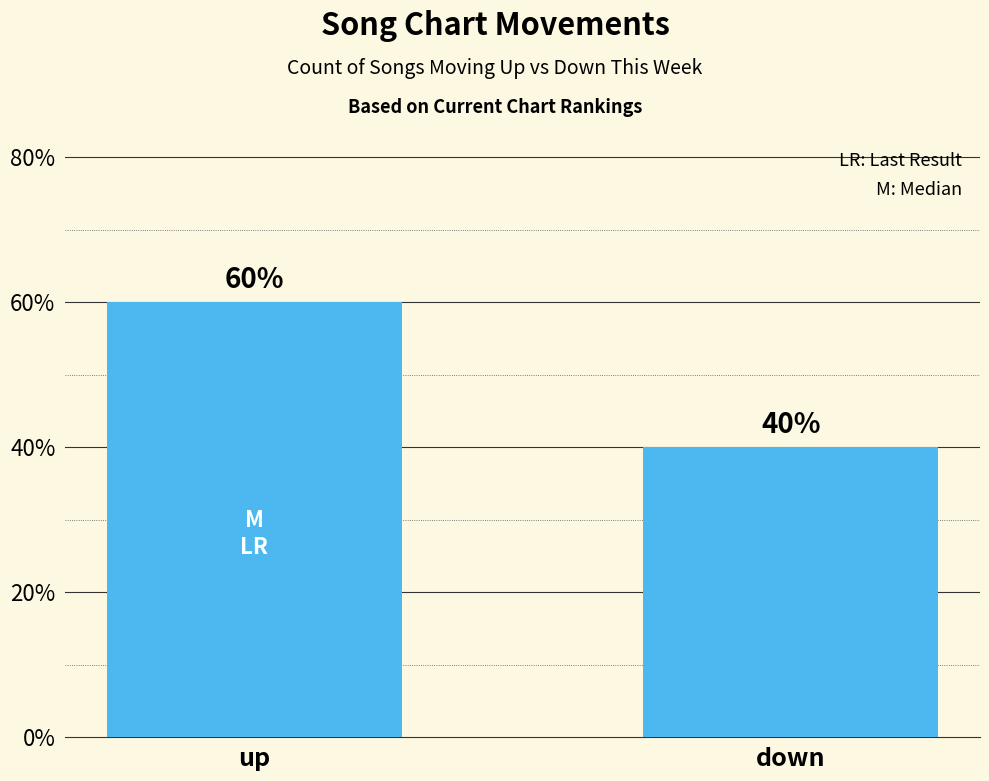

Rank the categories by value from highest to lowest.

up, down